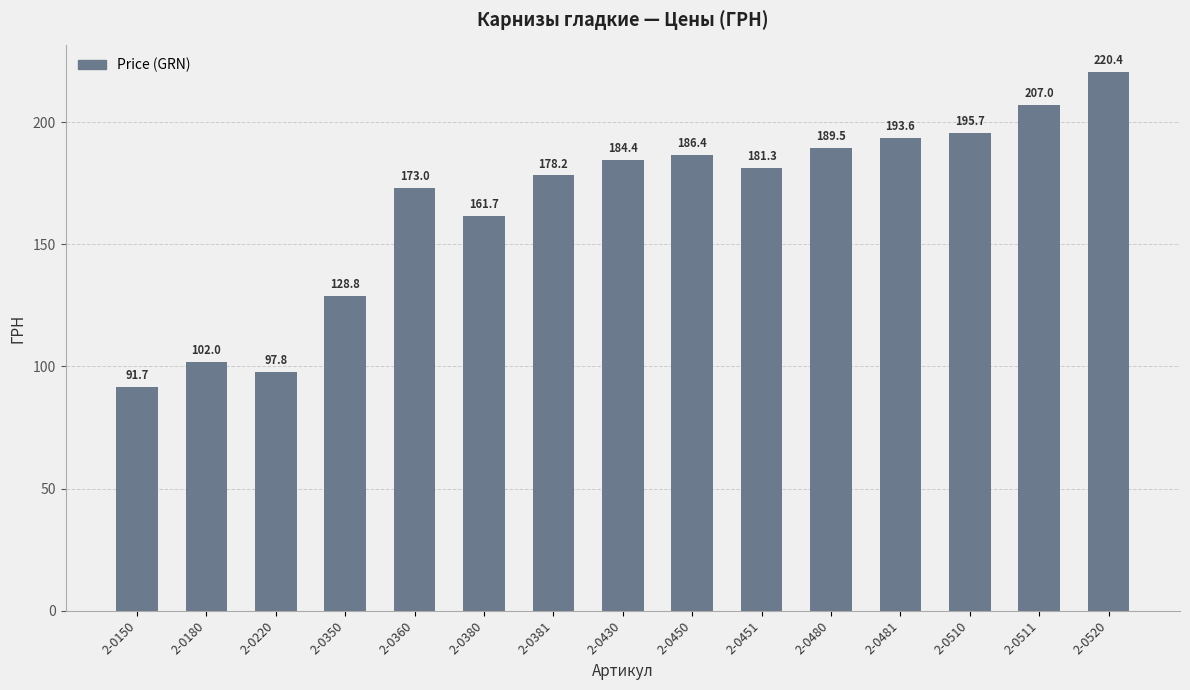

What is the average value?

166.1